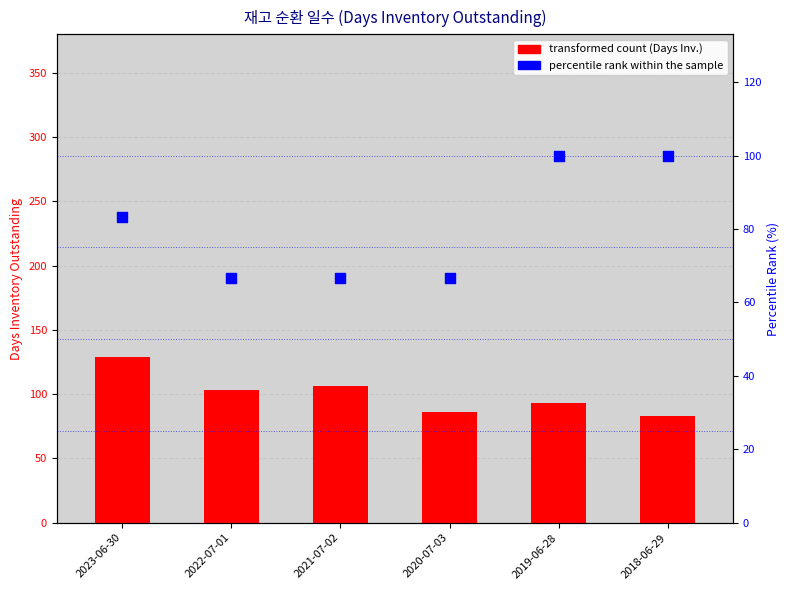

At which category is the sum across all series the highest?

2023-06-30